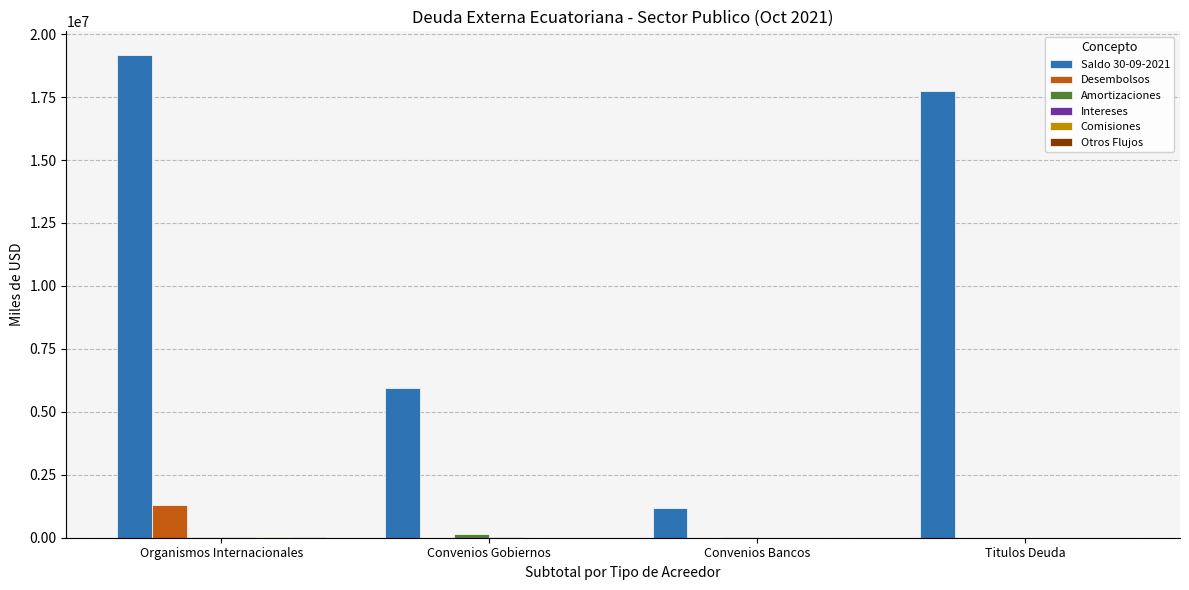

At which label does Saldo 30-09-2021 reach its peak?

Organismos Internacionales